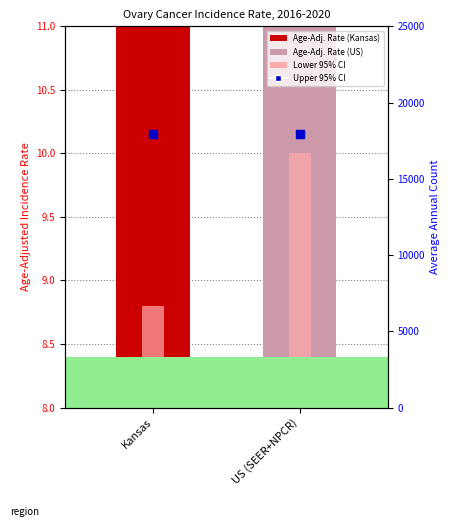

Is the value of Upper 95% CI at US (SEER+NPCR) greater than the value of Age-Adjusted Incidence Rate at US (SEER+NPCR)?

Yes